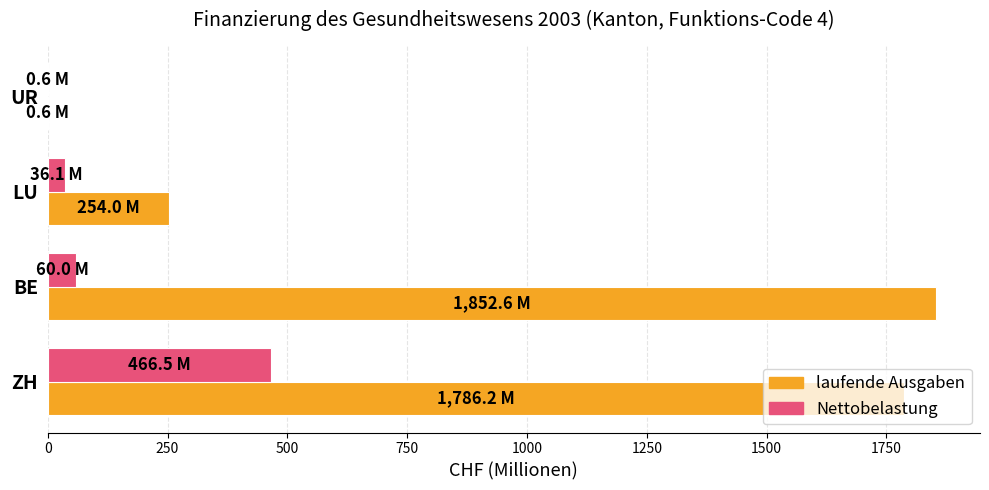

Which series has the largest total across all categories?

laufende Ausgaben